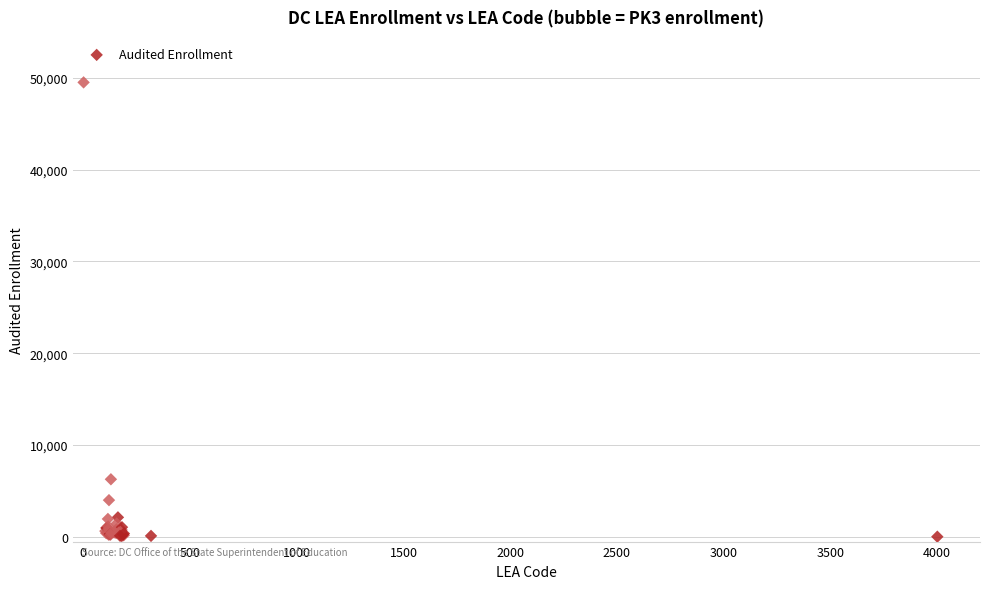

What Y value in the scatter plot is closest to 24761?

6283